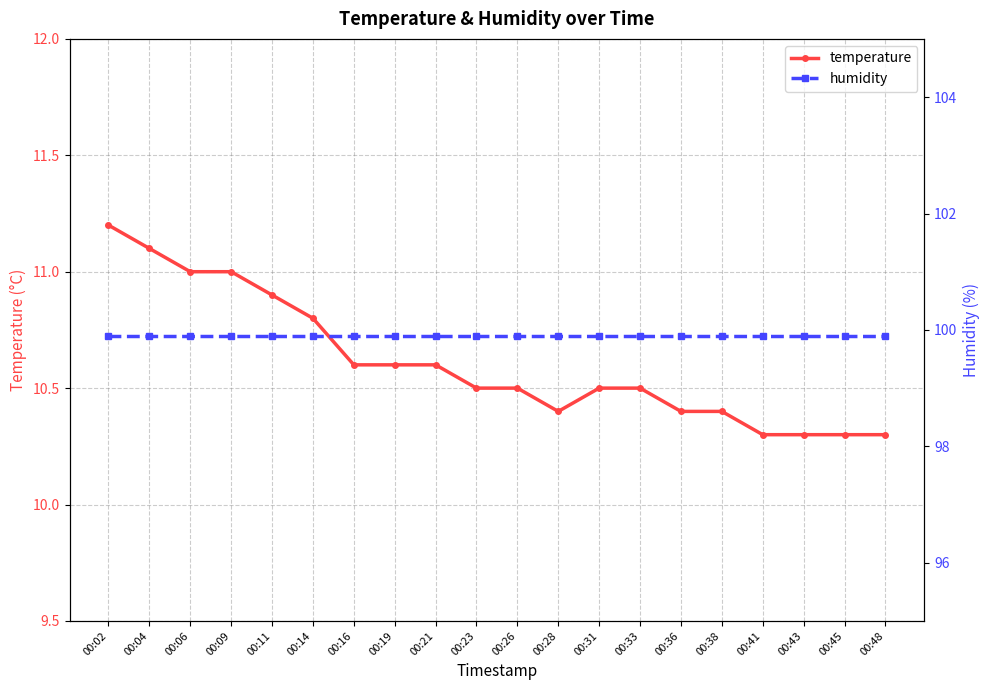

Does the chart display data point markers on the line(s)?

Yes